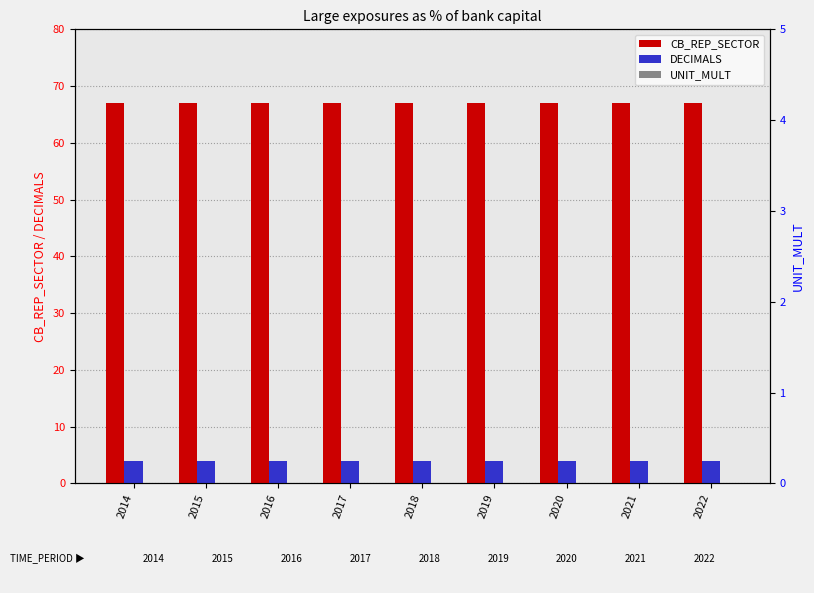

Which series has the widest spread of values?

CB_REP_SECTOR